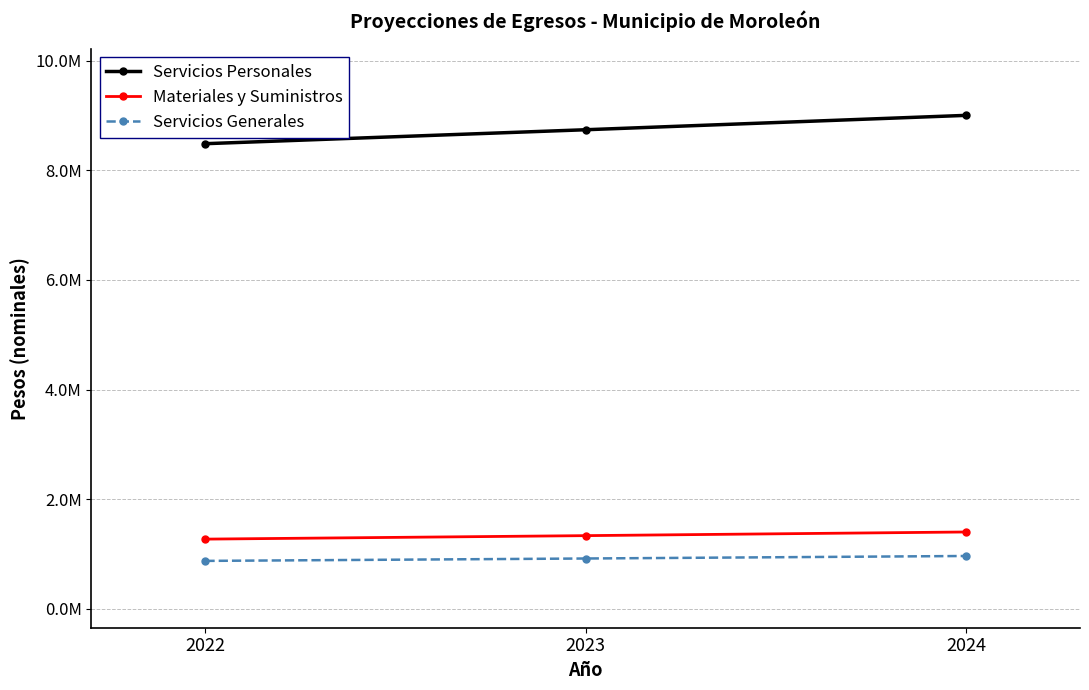

What are all the series names shown in the legend?

Servicios Personales, Materiales y Suministros, Servicios Generales